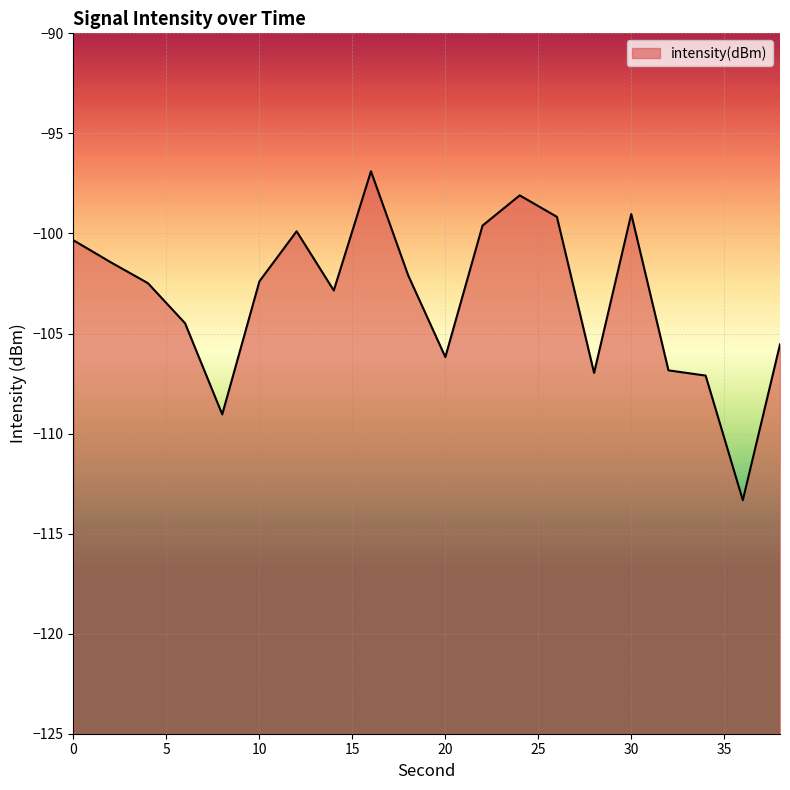

Is it true that the value at 16 is -43.0?

False